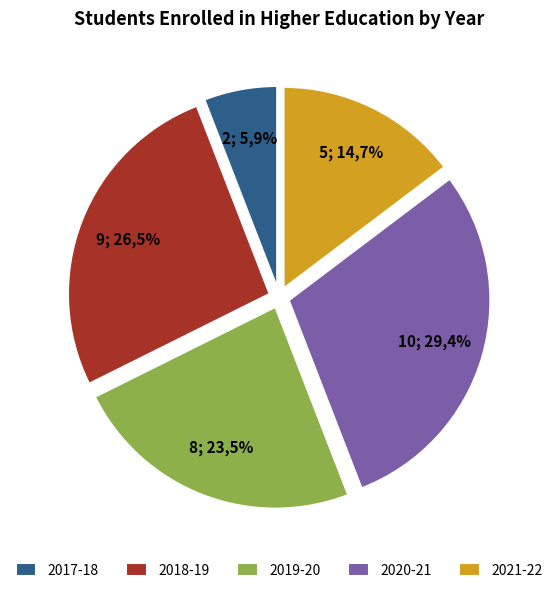

The 2019-20 slice represents 34% of the pie. True or false?

False